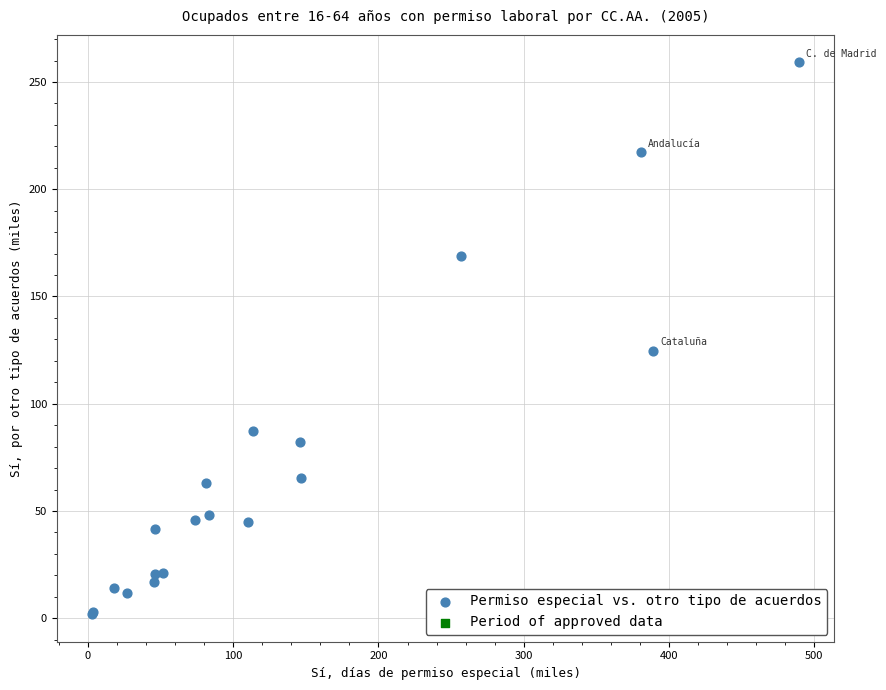

What Y value in the scatter plot is closest to 130?

124.7